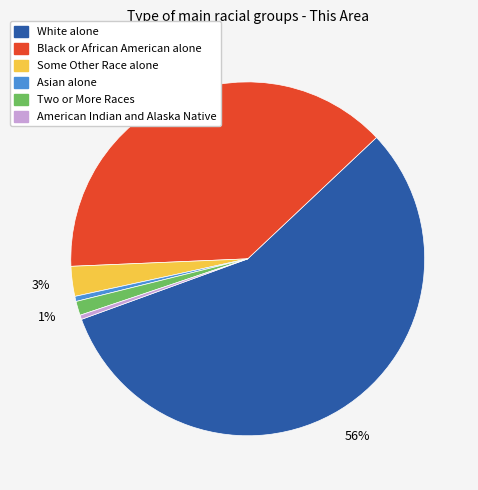

Which slice is the largest?

White alone